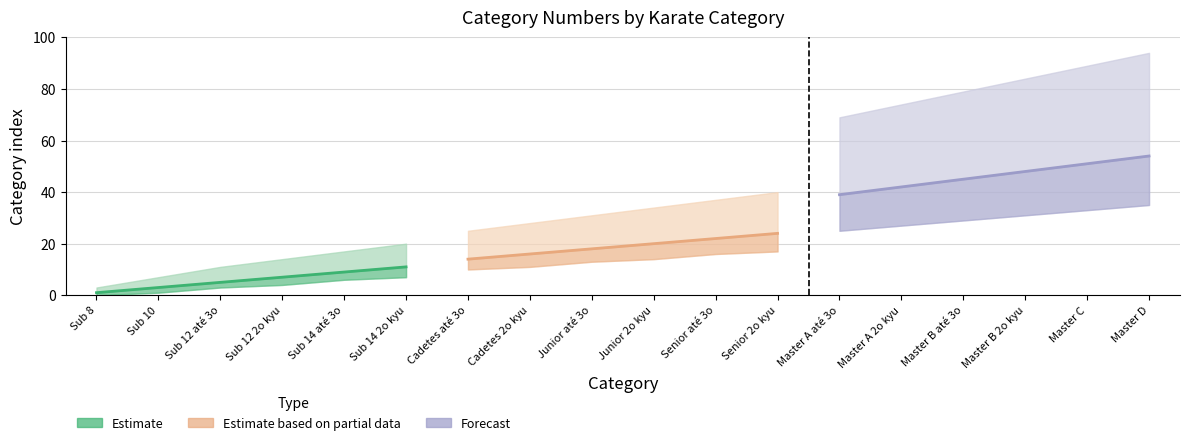

What value does the Forecast series have at Master B até 3o, to the nearest 5?

45